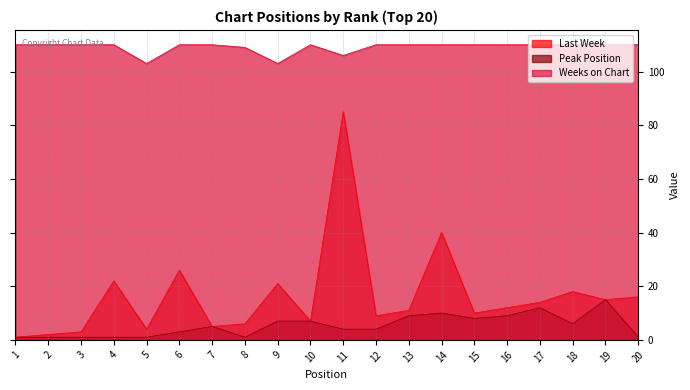

Reading right to left, extract all data points from this chart.

Last Week: 20=16	19=15	18=18	17=14	16=12	15=10	14=40	13=11	12=9	11=85	10=7	9=21	8=6	7=5	6=26	5=4	4=22	3=3	2=2	1=1
Peak Position: 20=1	19=15	18=6	17=12	16=9	15=8	14=10	13=9	12=4	11=4	10=7	9=7	8=1	7=5	6=3	5=1	4=1	3=1	2=1	1=1
Weeks on Chart: 20=110	19=110	18=110	17=110	16=110	15=110	14=110	13=110	12=110	11=106	10=110	9=103	8=109	7=110	6=110	5=103	4=110	3=110	2=110	1=110